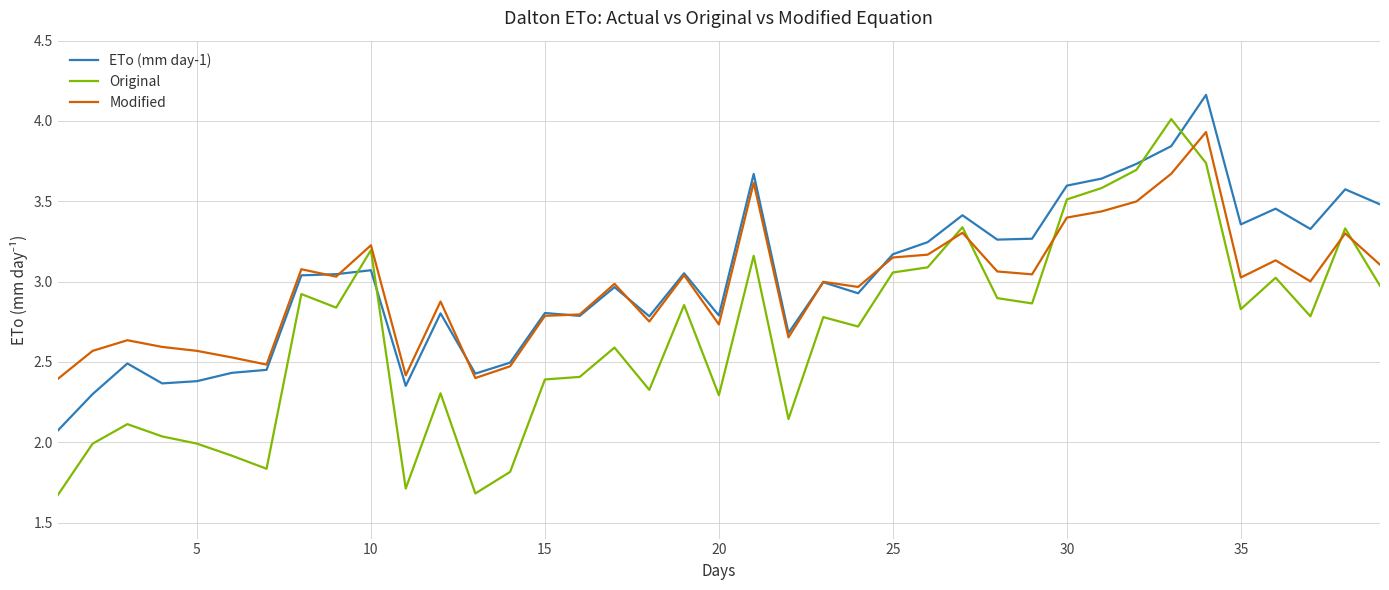

What is the highest value of the Modified series?

3.9